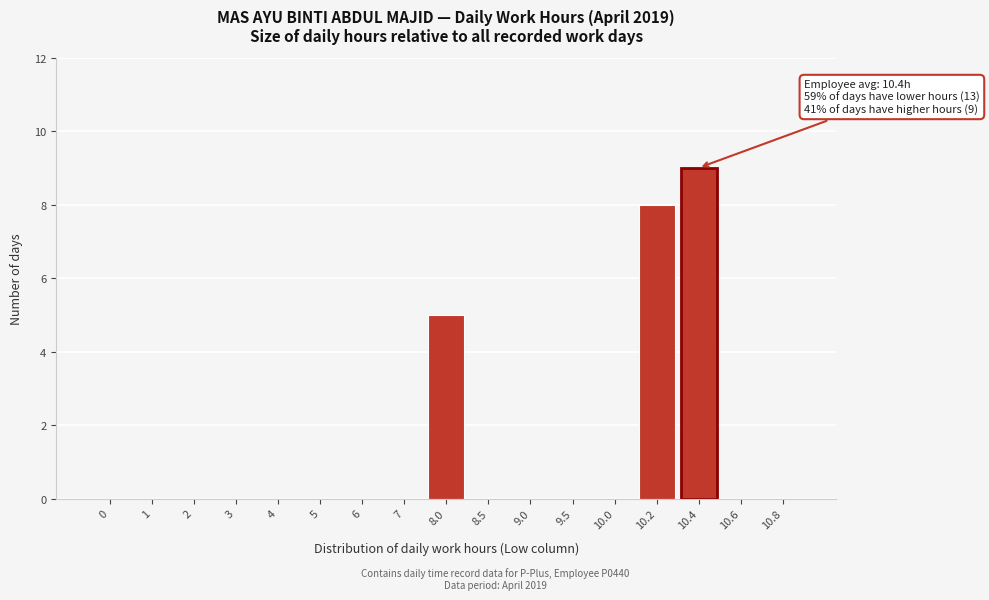

Reading left to right, list all the values displayed in this chart.

0=0	1=0	2=0	3=0	4=0	5=0	6=0	7=0	8.0=5	8.5=0	9.0=0	9.5=0	10.0=0	10.2=8	10.4=9	10.6=0	10.8=0